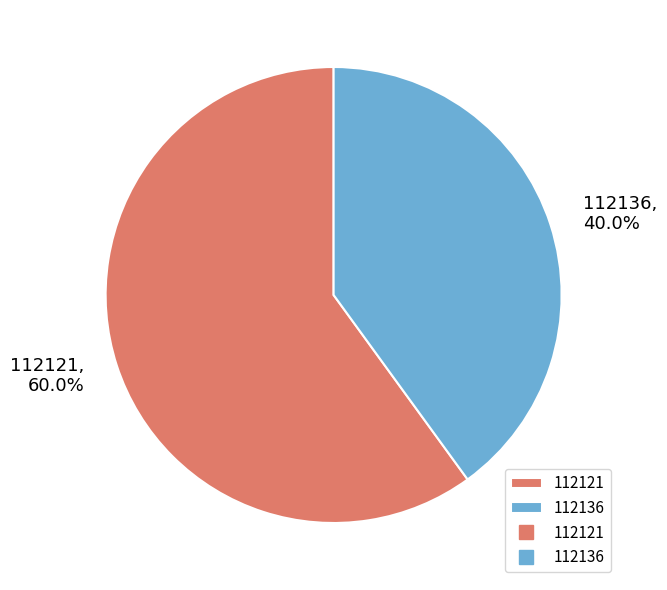

What percentage do 112121 and 112136 together represent?

100.0%